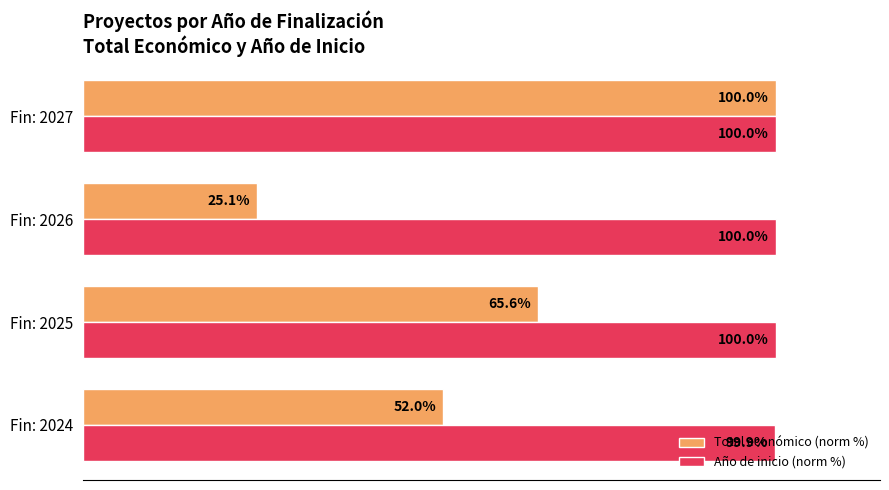

Which series changed the most between Fin: 2025 and Fin: 2027?

Total económico (norm %)